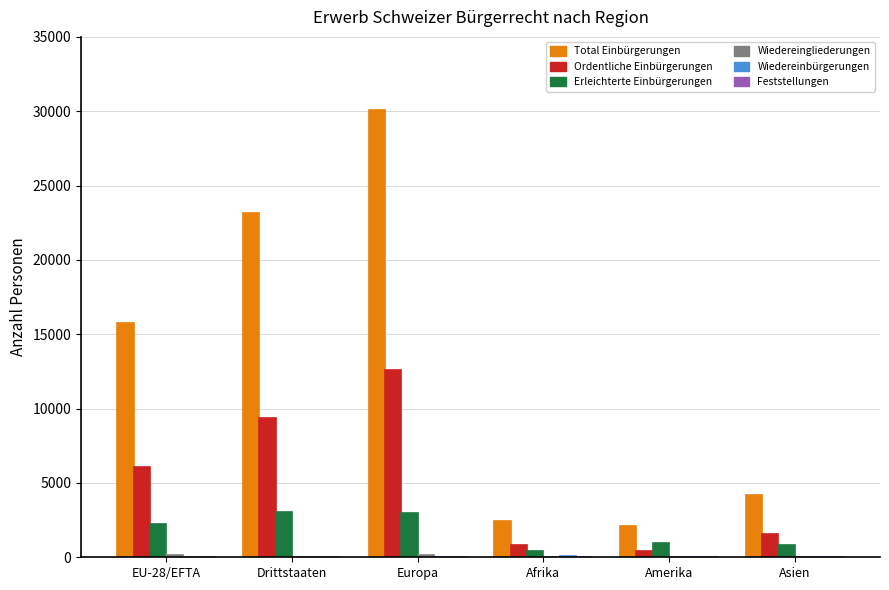

What is the highest value of the Ordentliche Einbürgerungen series?

12595